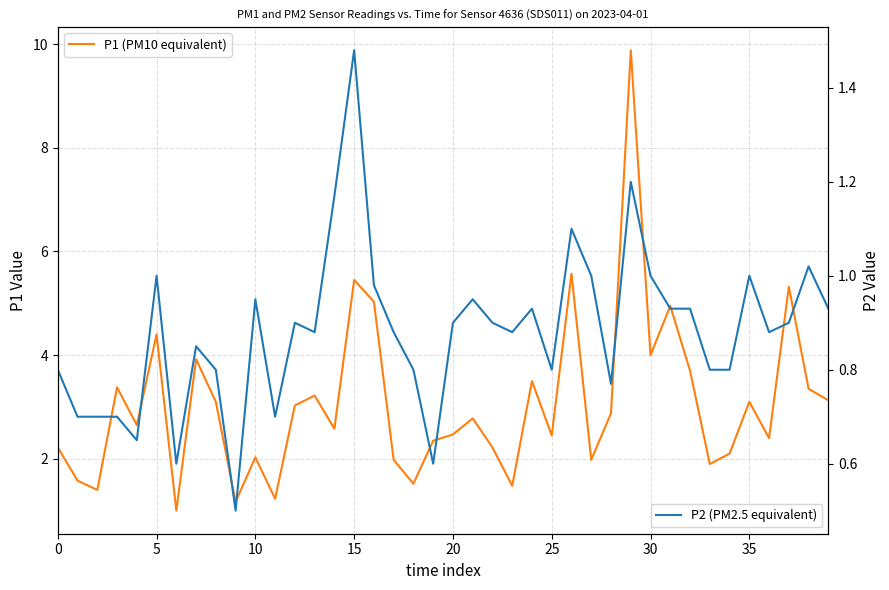

What are all the series names shown in the legend?

P1 (PM10 equivalent), P2 (PM2.5 equivalent)